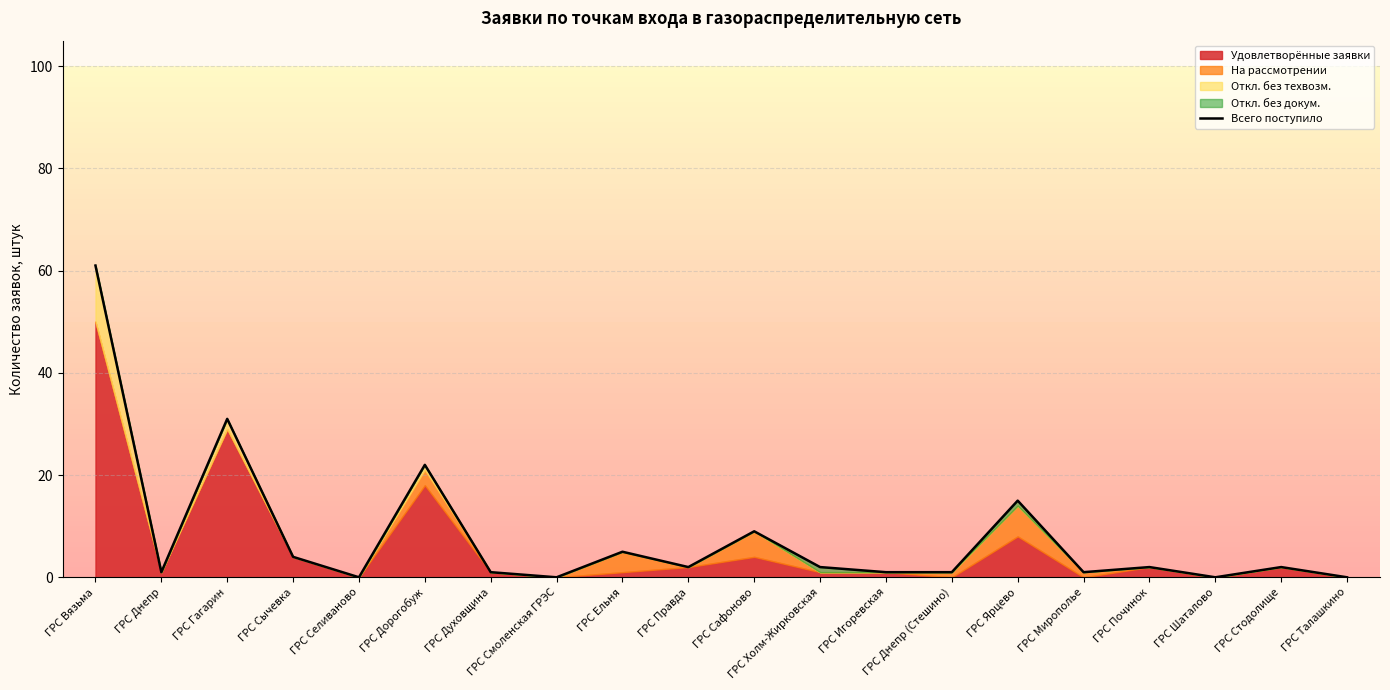

Is it true that the value at ГРС Мирополье is 1?

True